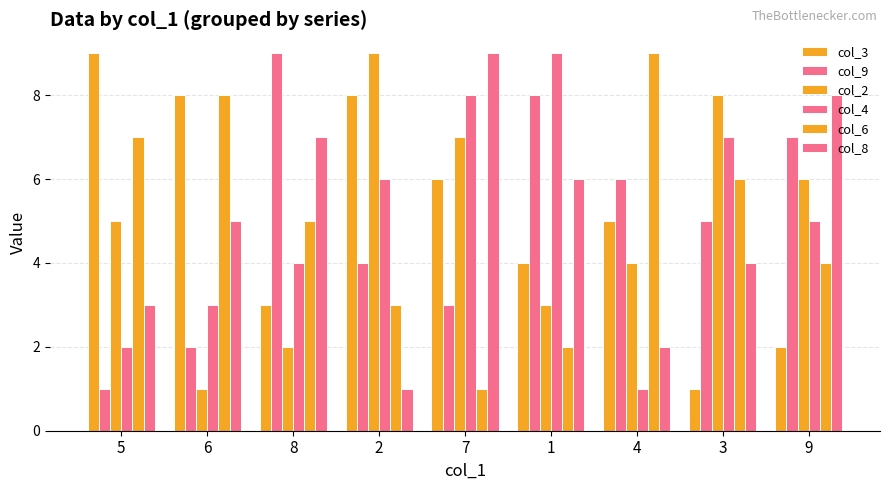

How many bars are there in each group?

6